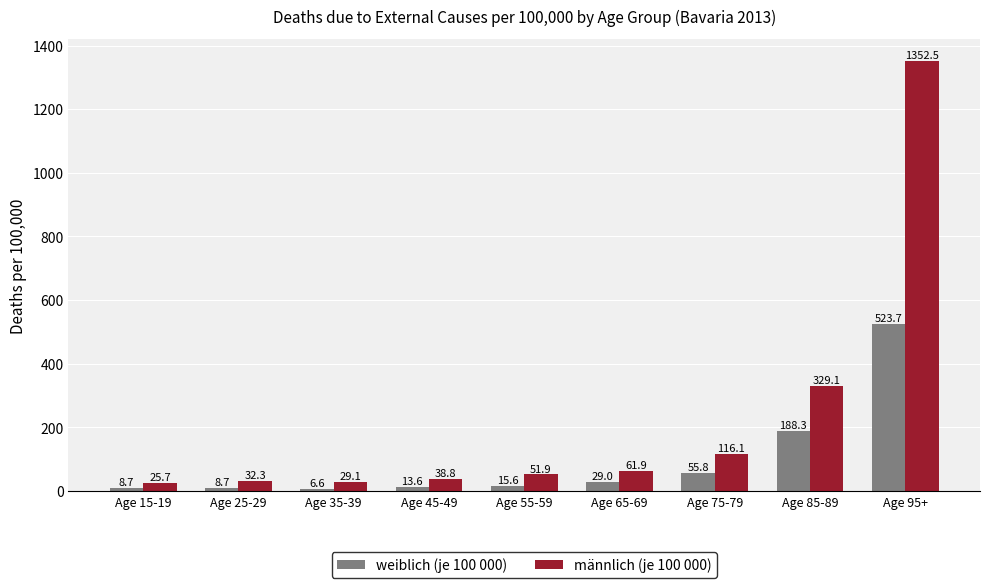

What is the difference between the second highest and minimum values in the weiblich (je 100 000) series?

181.7